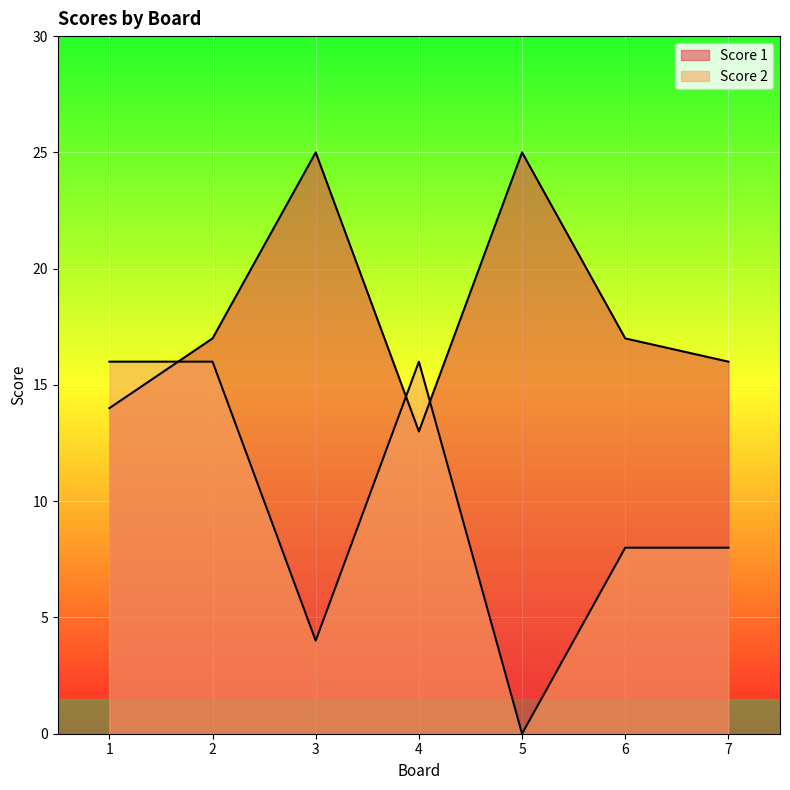

What is the total value across all series at 1?

30